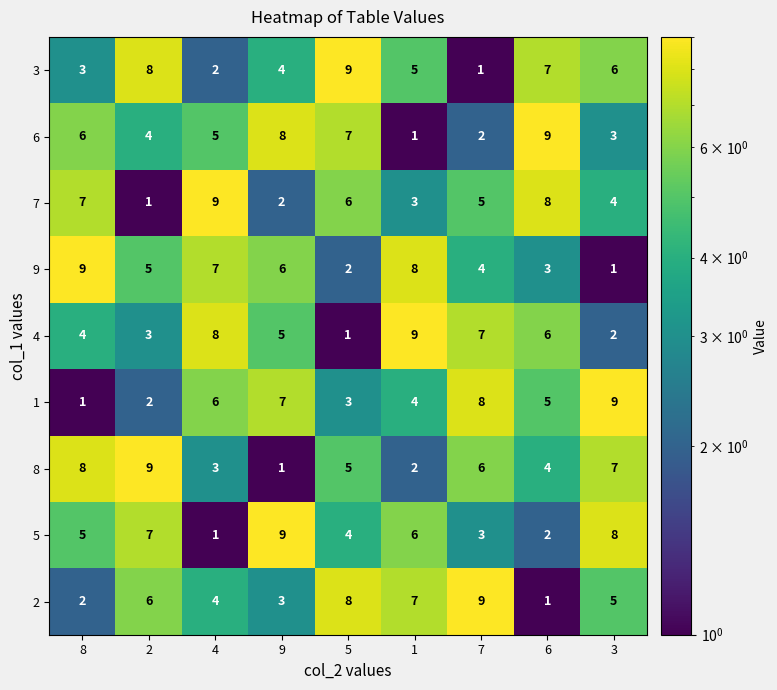

Count the 6 values in the range 3 to 7.

5